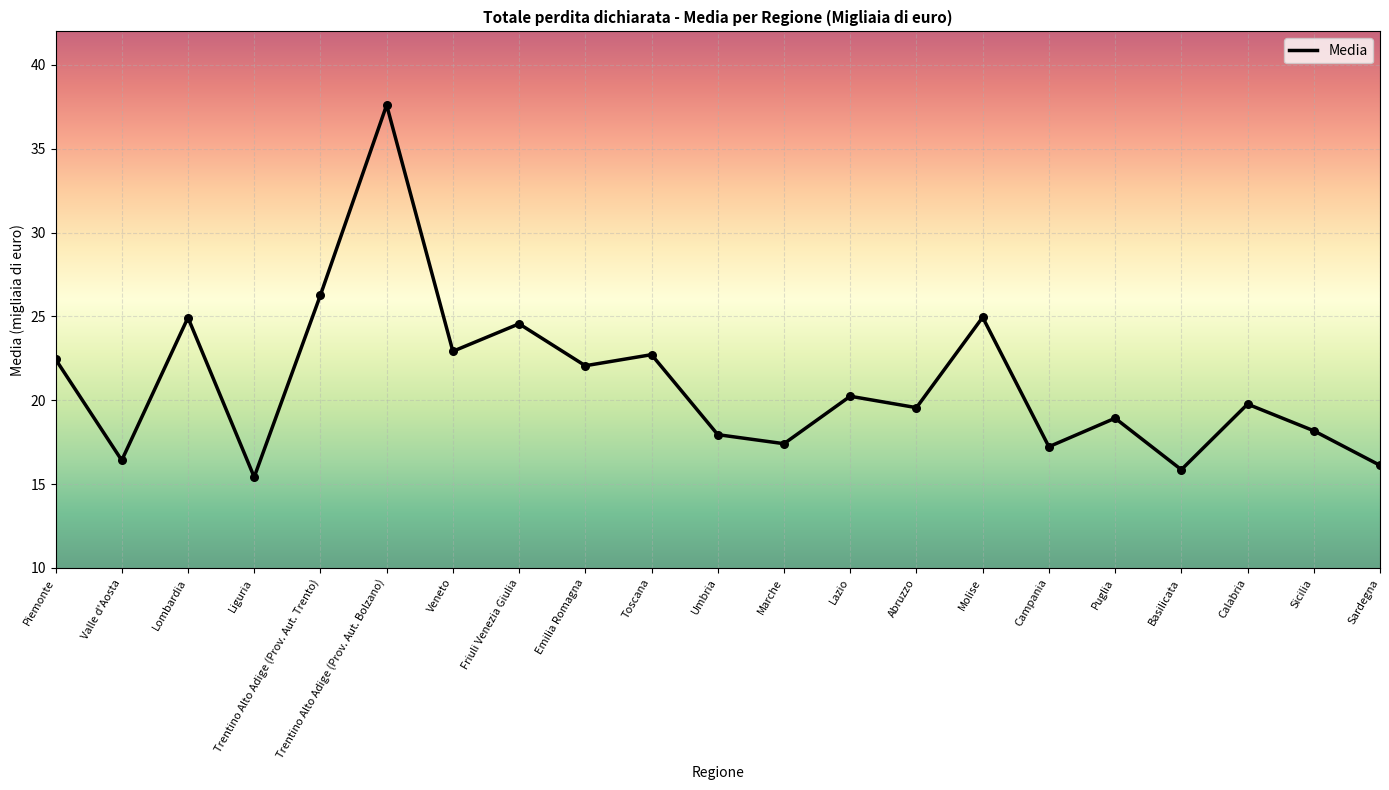

Which has a higher value, Sicilia or Liguria?

Sicilia